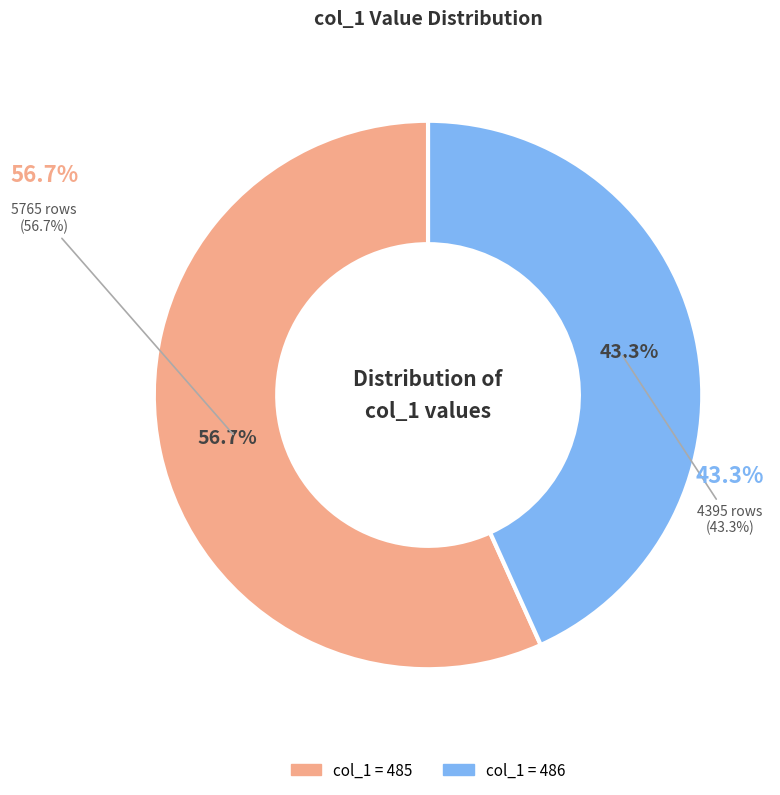

What is the change in value from 485 to 486?

+1